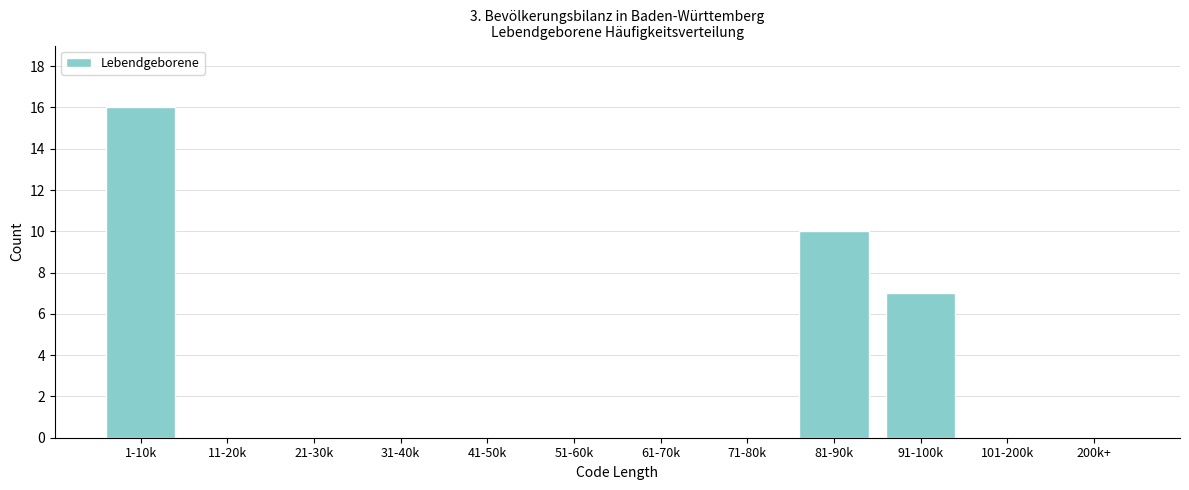

Reading right to left, what are all the values shown in this chart?

200k+=0	101-200k=0	91-100k=7	81-90k=10	71-80k=0	61-70k=0	51-60k=0	41-50k=0	31-40k=0	21-30k=0	11-20k=0	1-10k=16